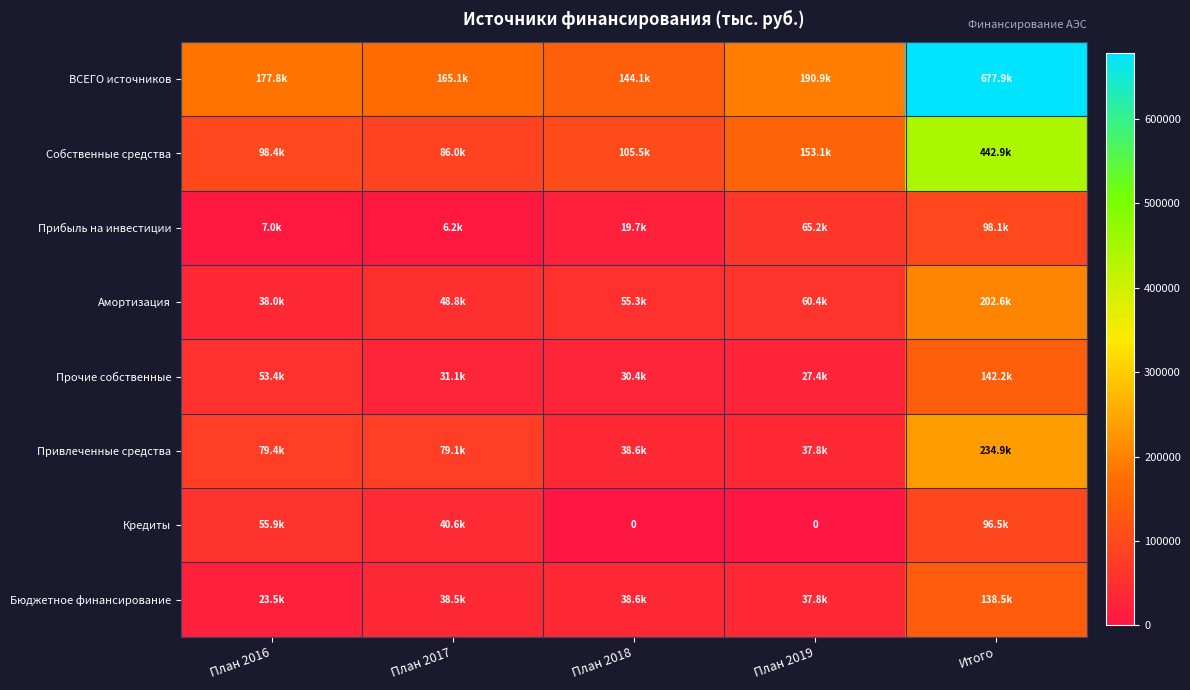

What is the maximum value shown in the chart?

677886.9